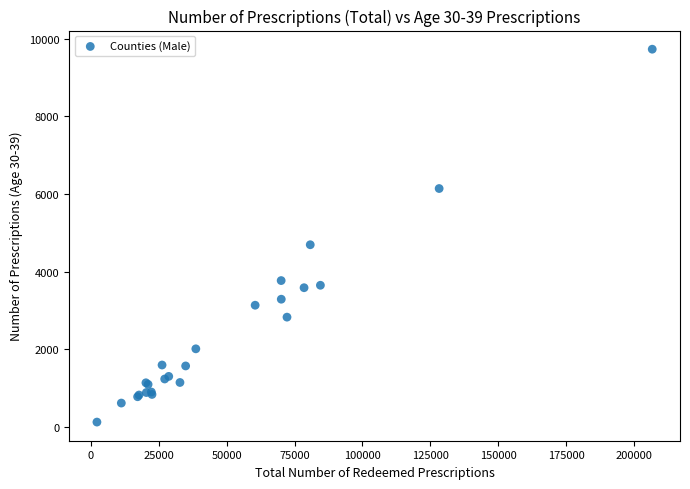

What Y value in the scatter plot is closest to 4930?

4696.0